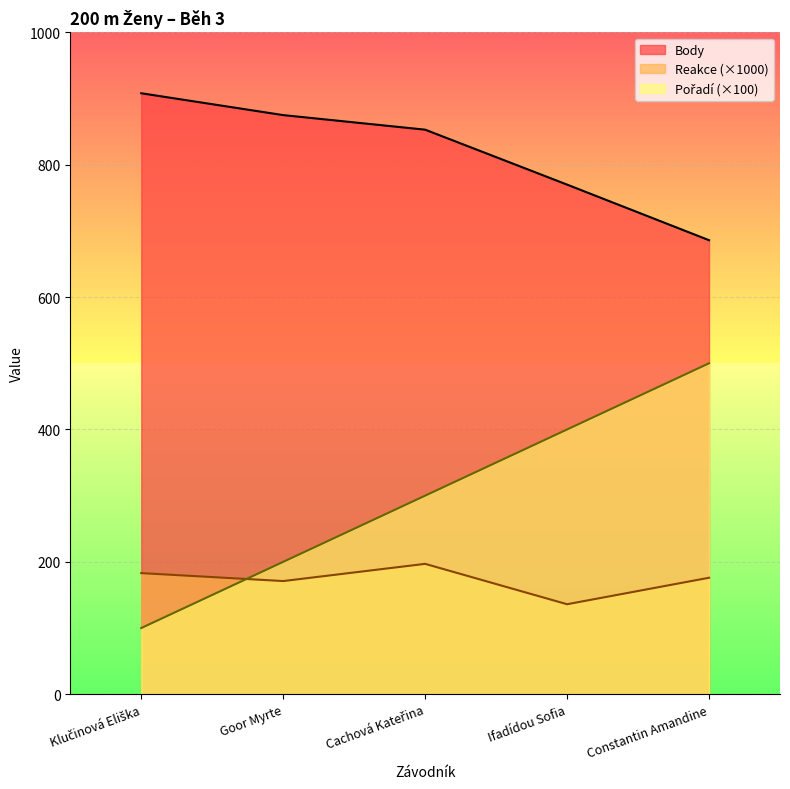

Where is the first local minimum for Reakce?

Goor Myrte